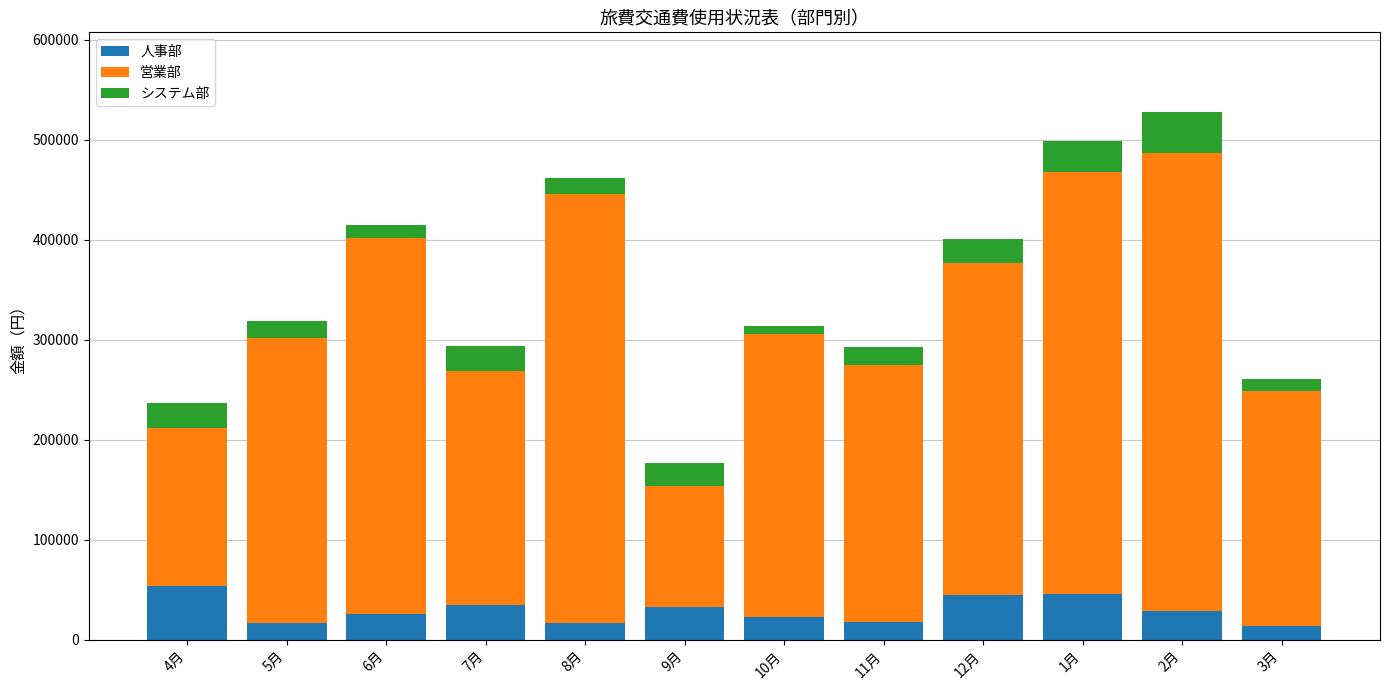

What is the sum of the 人事部 values at 1月 and 8月?

62430